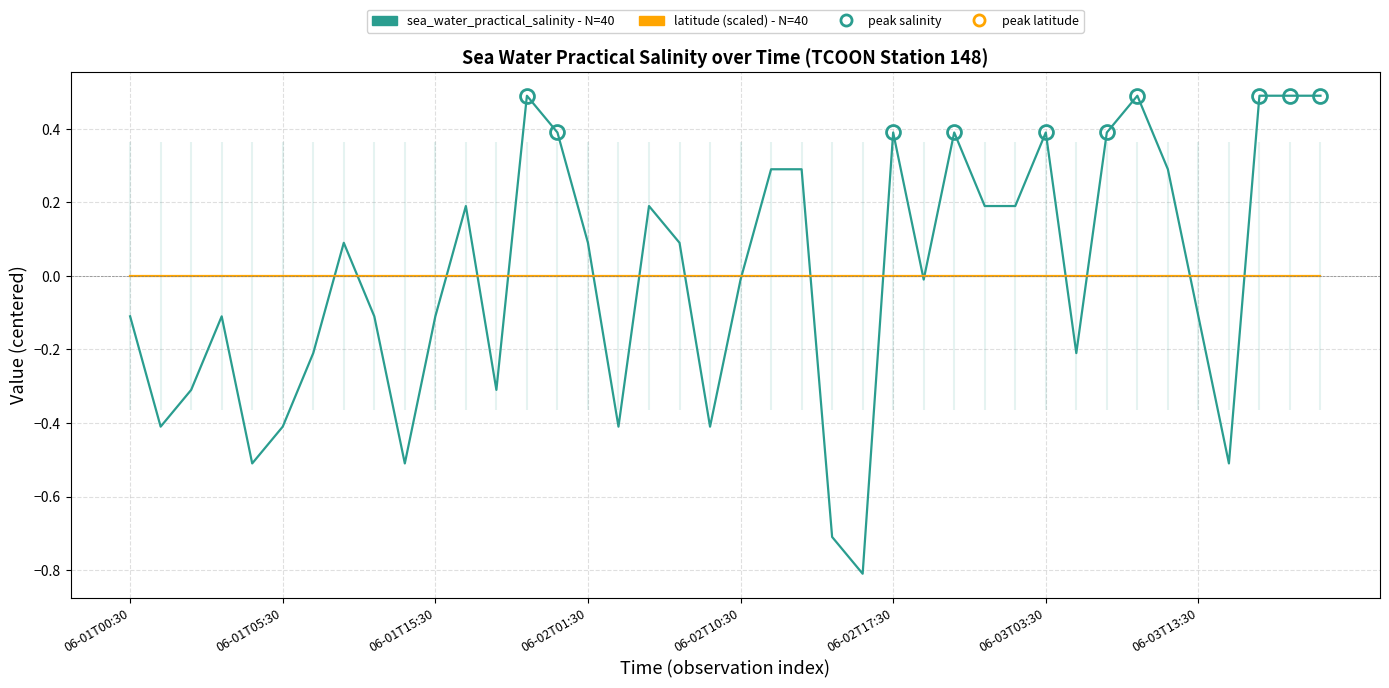

Which series has the widest spread of values?

sea_water_practical_salinity - N=40